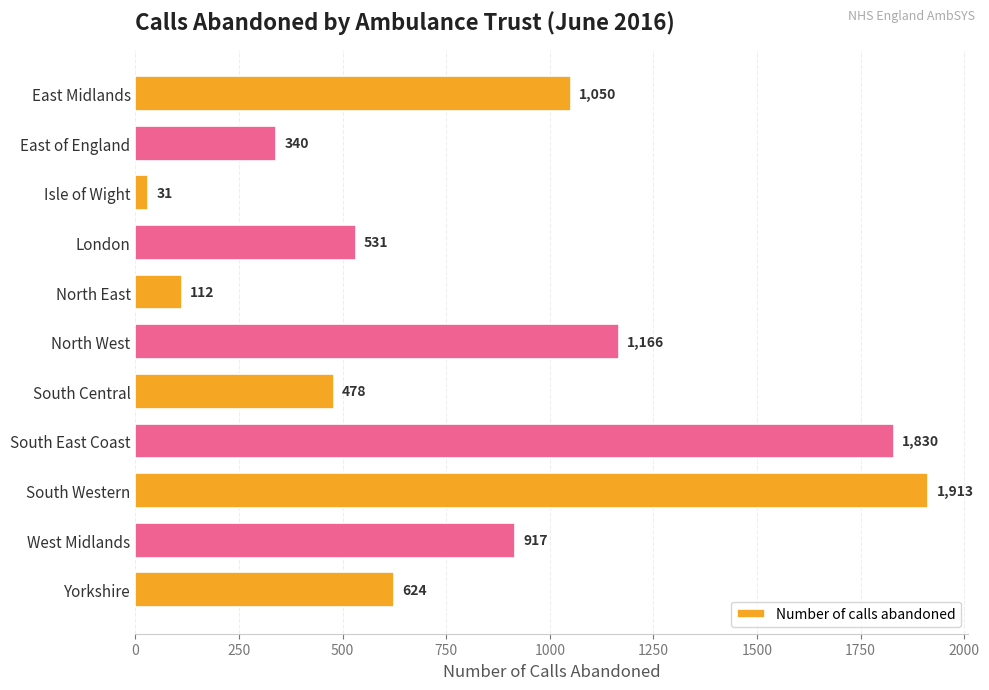

At which category does the chart reach its minimum across all series?

Isle of Wight